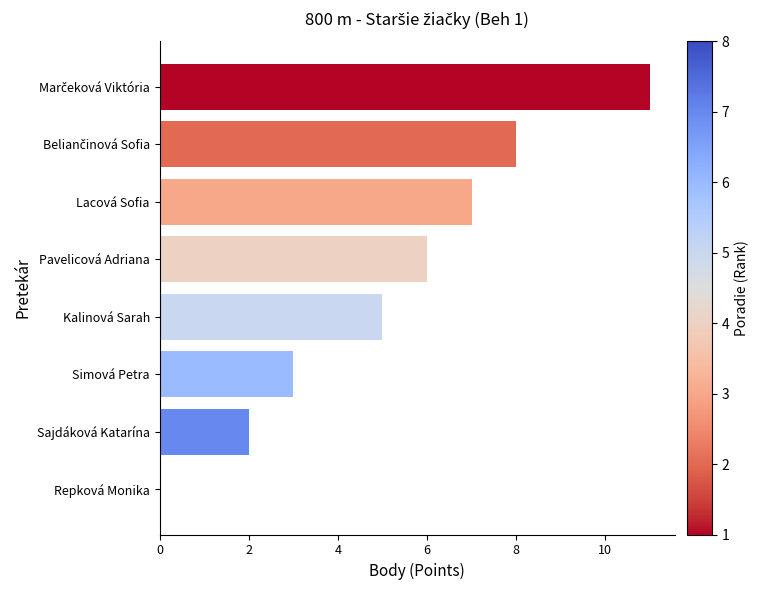

What is the sum of all values?

42